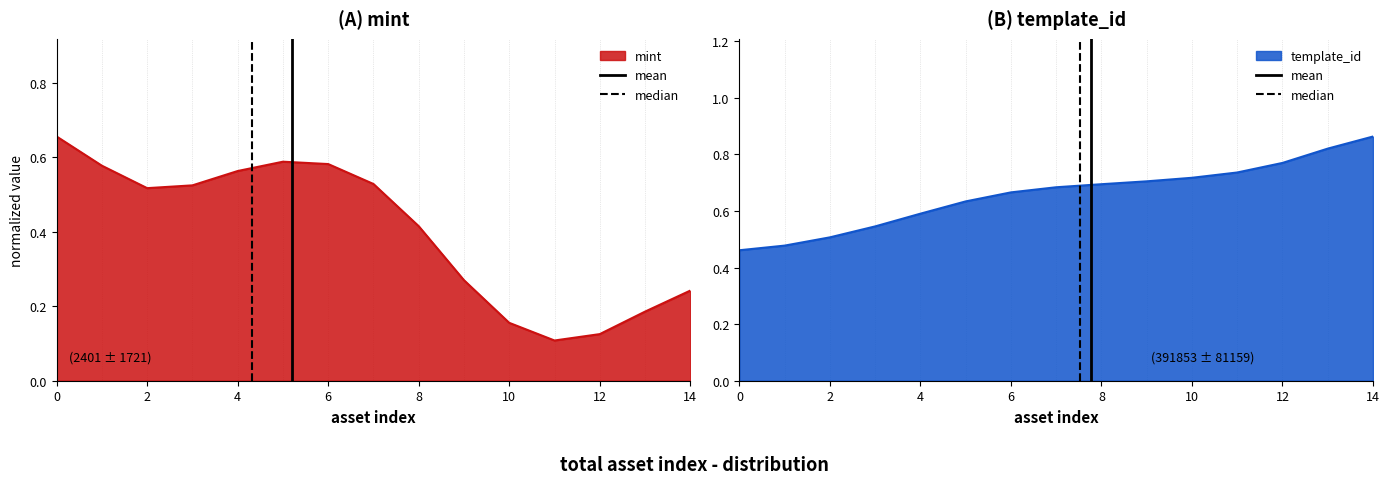

The value of template_id at 2 is 0.5. True or false?

True